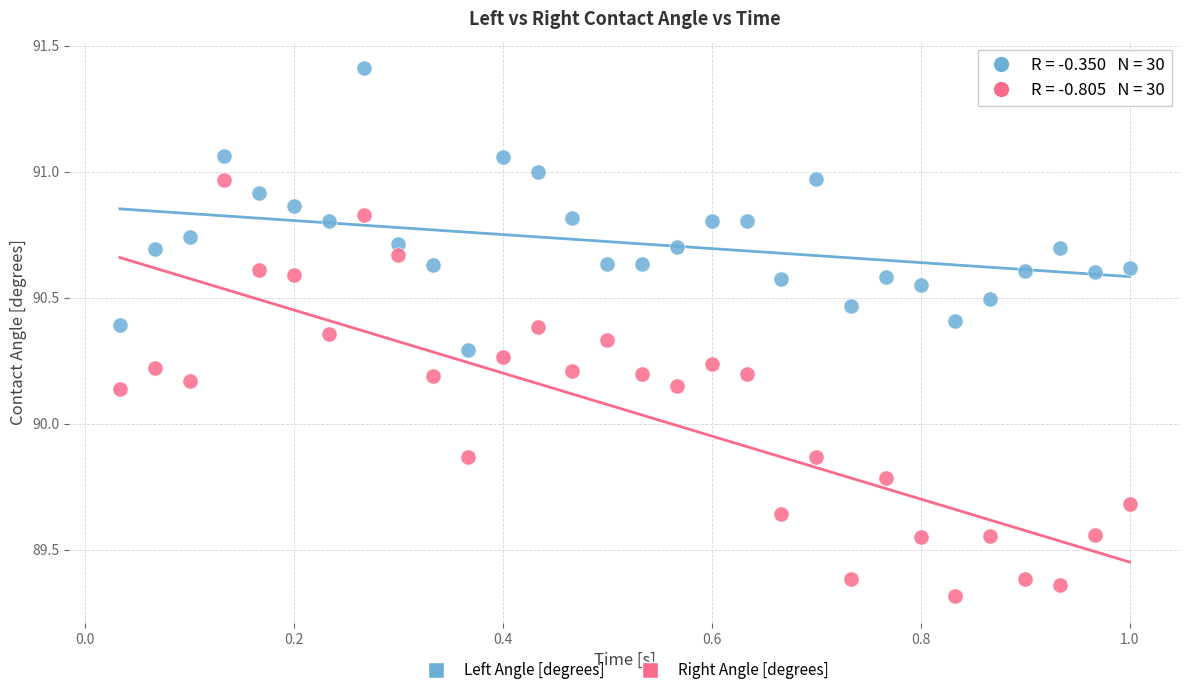

Which series has the widest spread of Y values?

Right Angle [degrees]